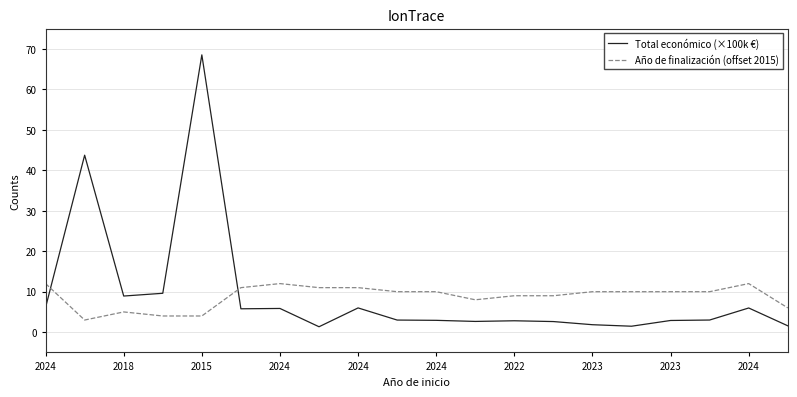

At how many categories does at least one series exceed 17?

2